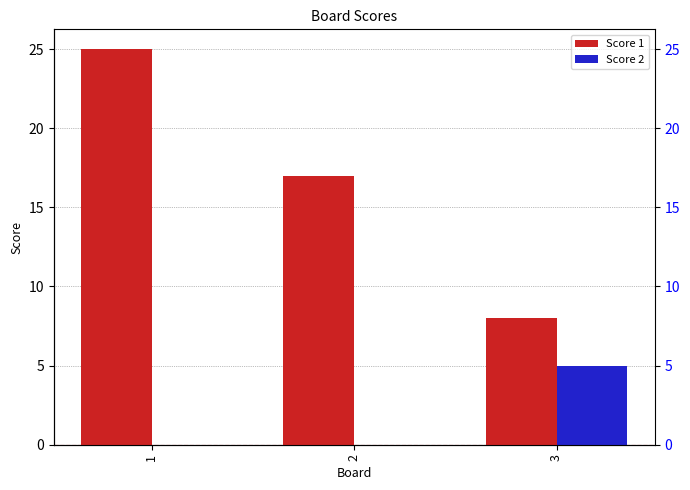

What is the sum of the Score 1 values at 3 and 1?

33